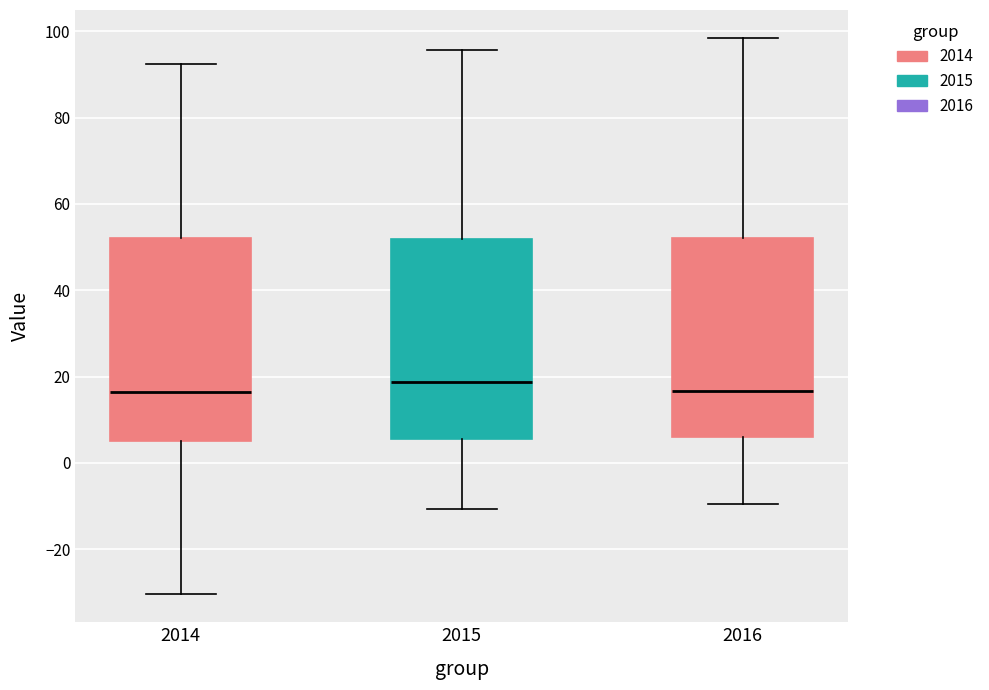

Reading left to right, read every box against the y-axis: the position of its median line, the range the box covers, and the ends of its whiskers. The values are not printed on the chart, so give them approximately, as read against the axis.

2014: median 16, box 6 to 52, whiskers -30 to 92
2015: median 18, box 6 to 52, whiskers -10 to 96
2016: median 16, box 6 to 52, whiskers -10 to 98